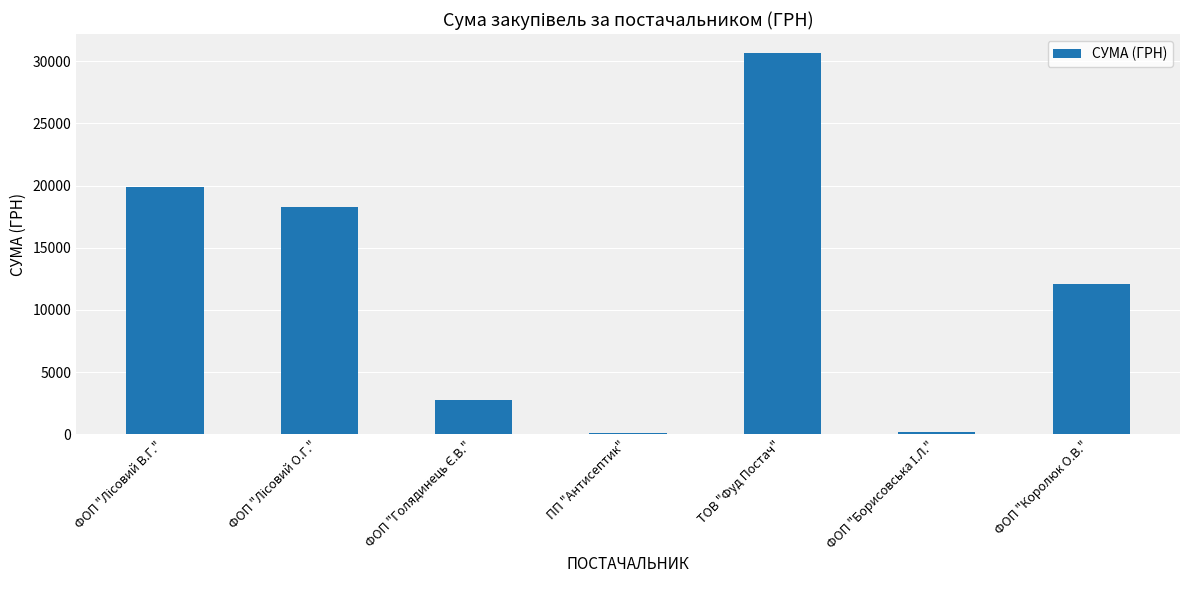

The value at ТОВ "Фуд Постач" is 30625.2. True or false?

True